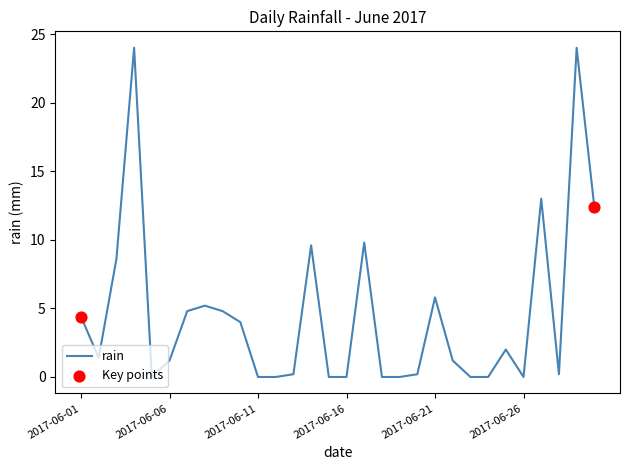

What is the maximum value shown in the chart?

24.0